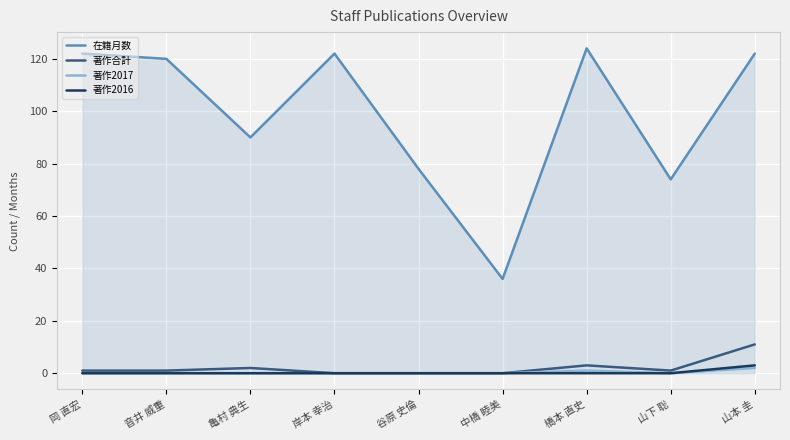

What is the greatest value displayed?

124